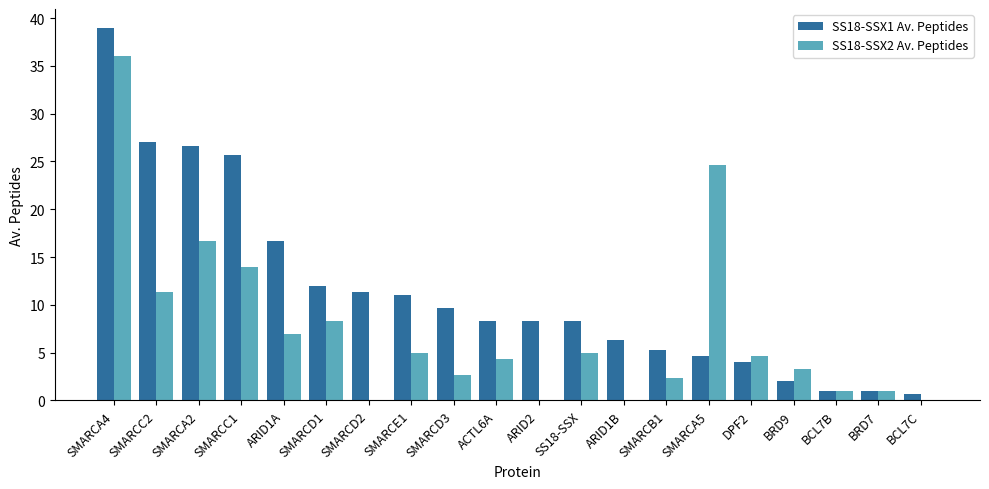

How many distinct data groups are displayed?

2